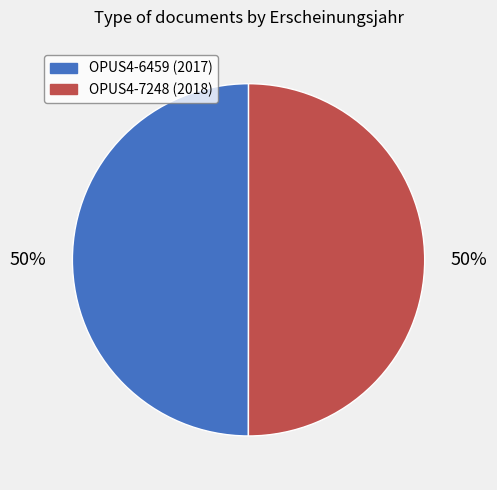

Is it true that OPUS4-6459 is 55% of the pie?

False